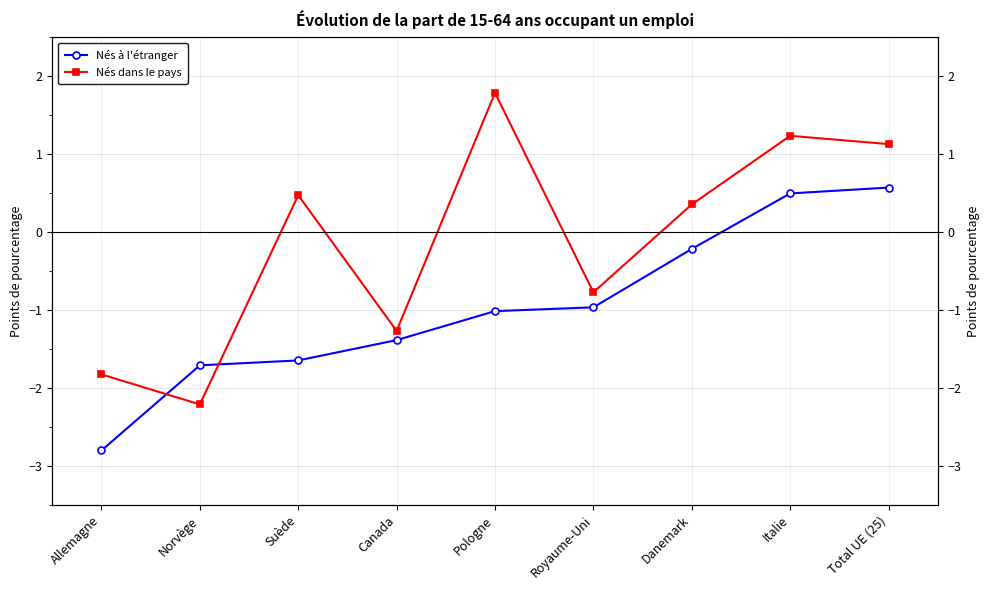

Does the chart display data point markers on the line(s)?

Yes